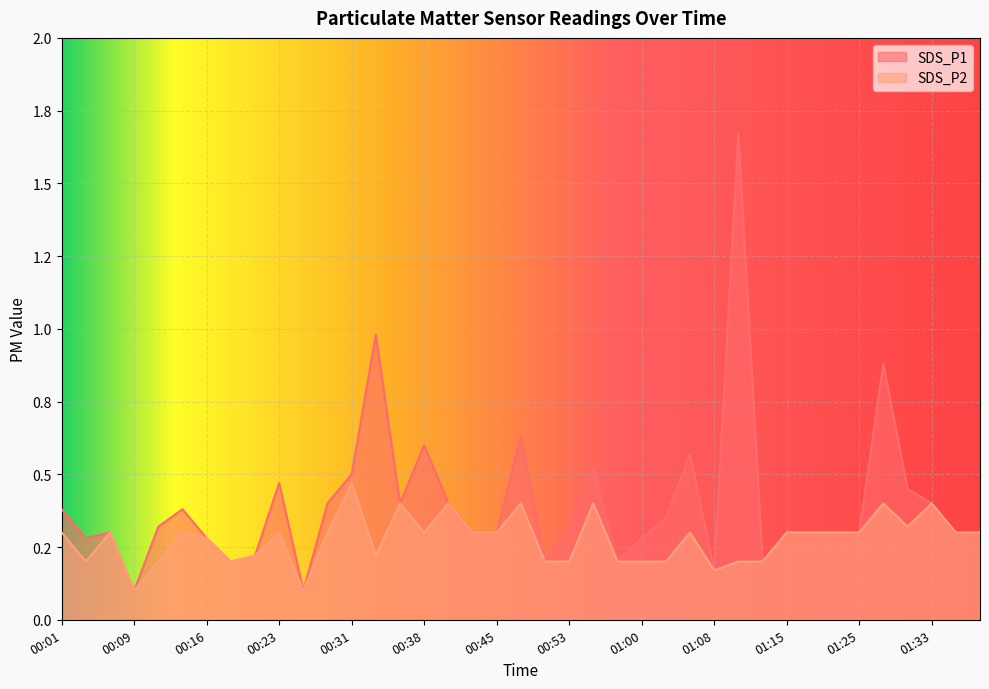

What is the sum of all SDS_P1 values?

15.6